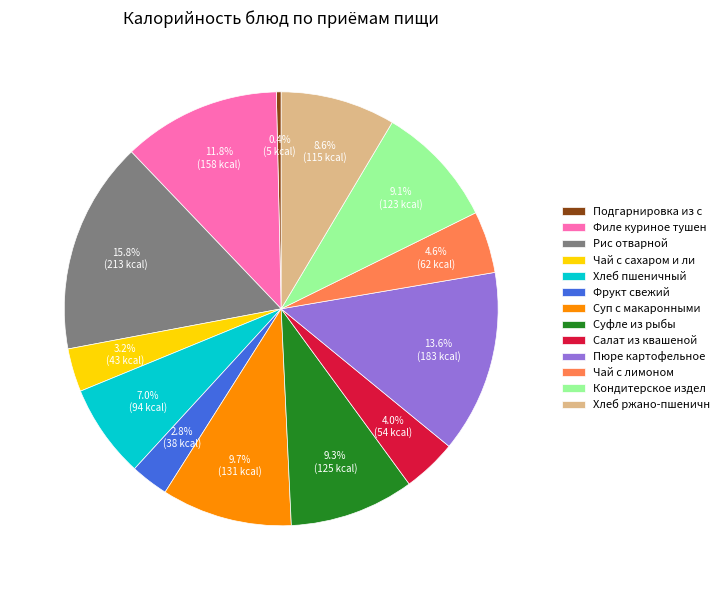

Is it true that Рис отварной is 16% of the pie?

True